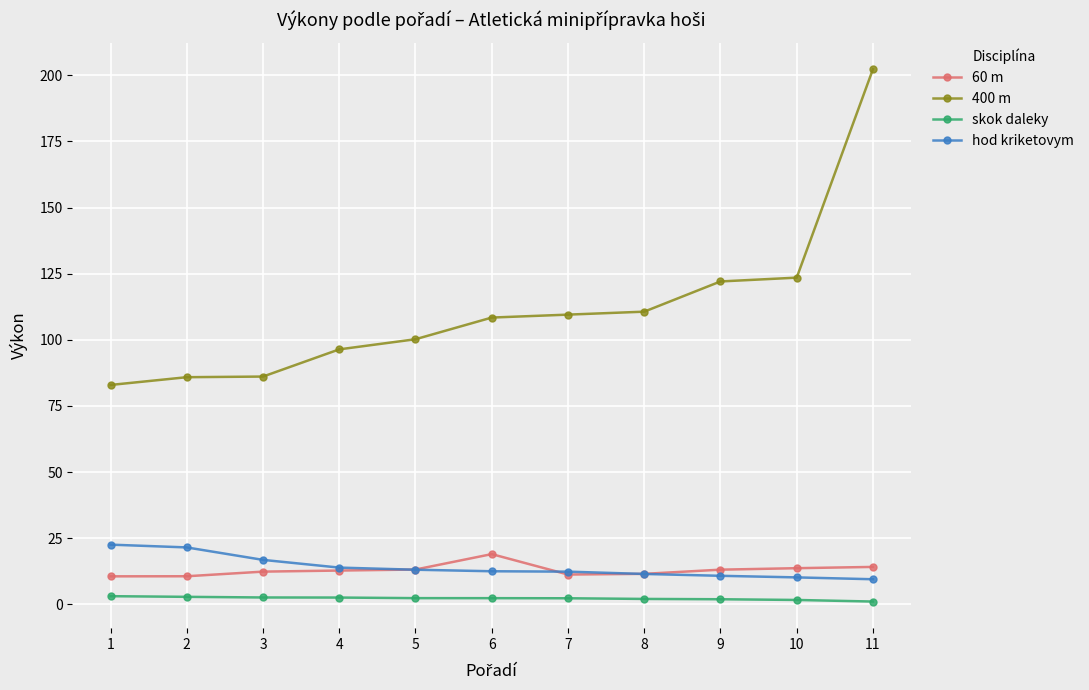

At which label does hod kriketovym first exceed 12?

1